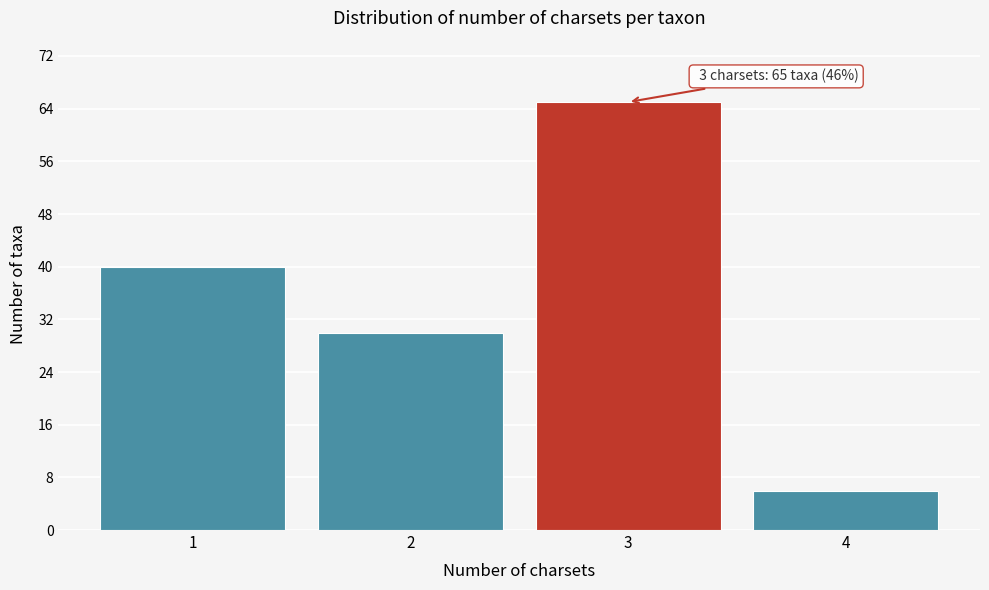

Reading left to right, list all the values displayed in this chart.

1=40	2=30	3=65	4=6